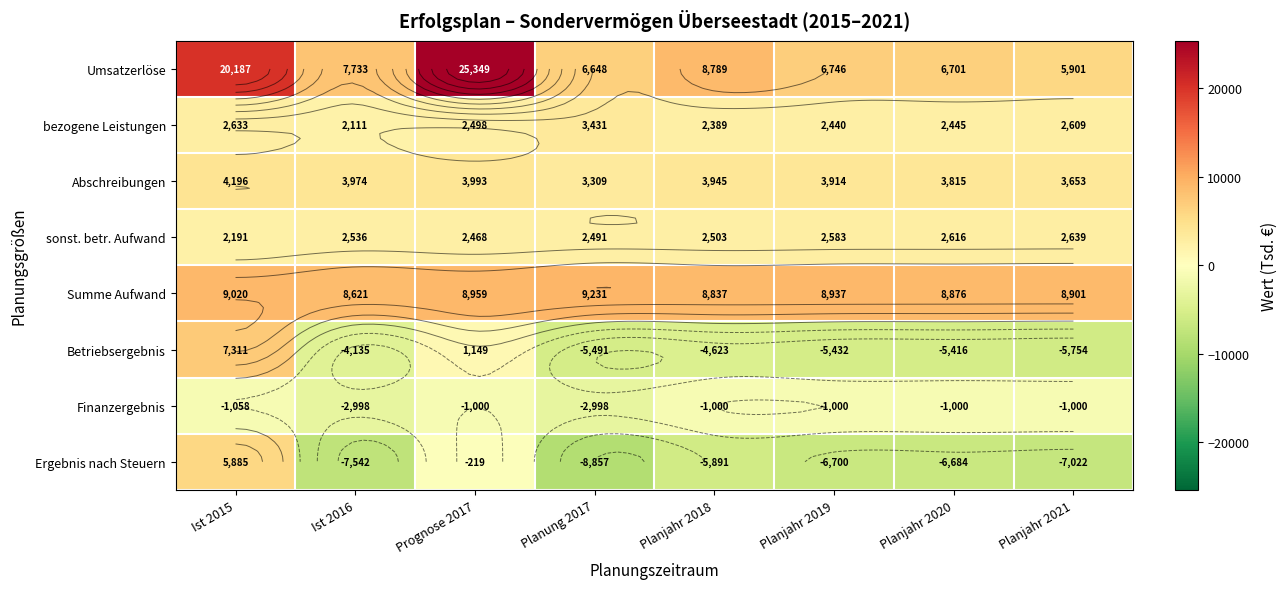

What is the spread (max minus min) of values at Ist 2015?

21245